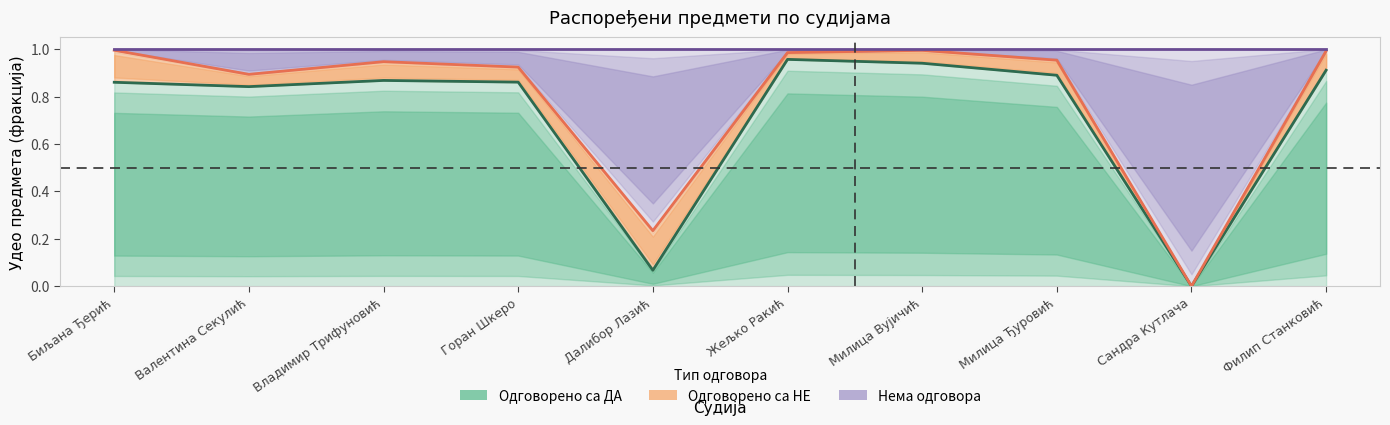

Which series has the largest range (max minus min)?

Одговорено са НЕ